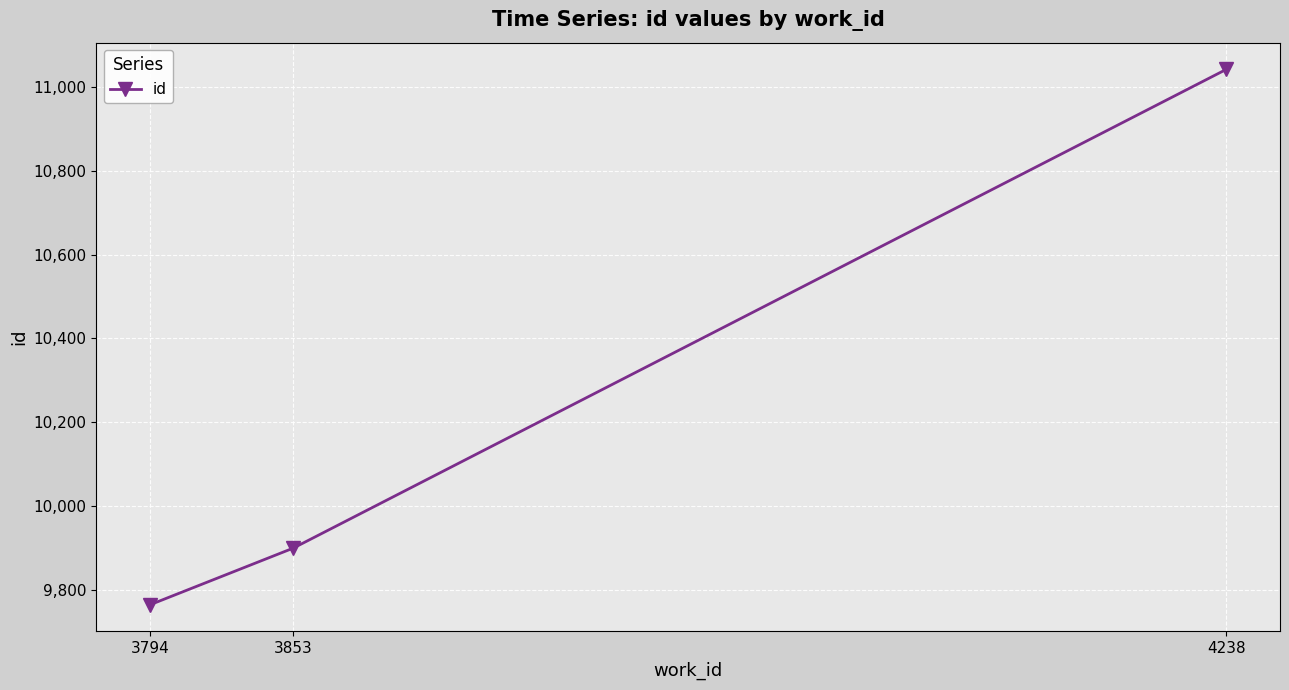

Reading left to right, transcribe all the data shown in this chart.

3794=9764	3853=9899	4238=11042